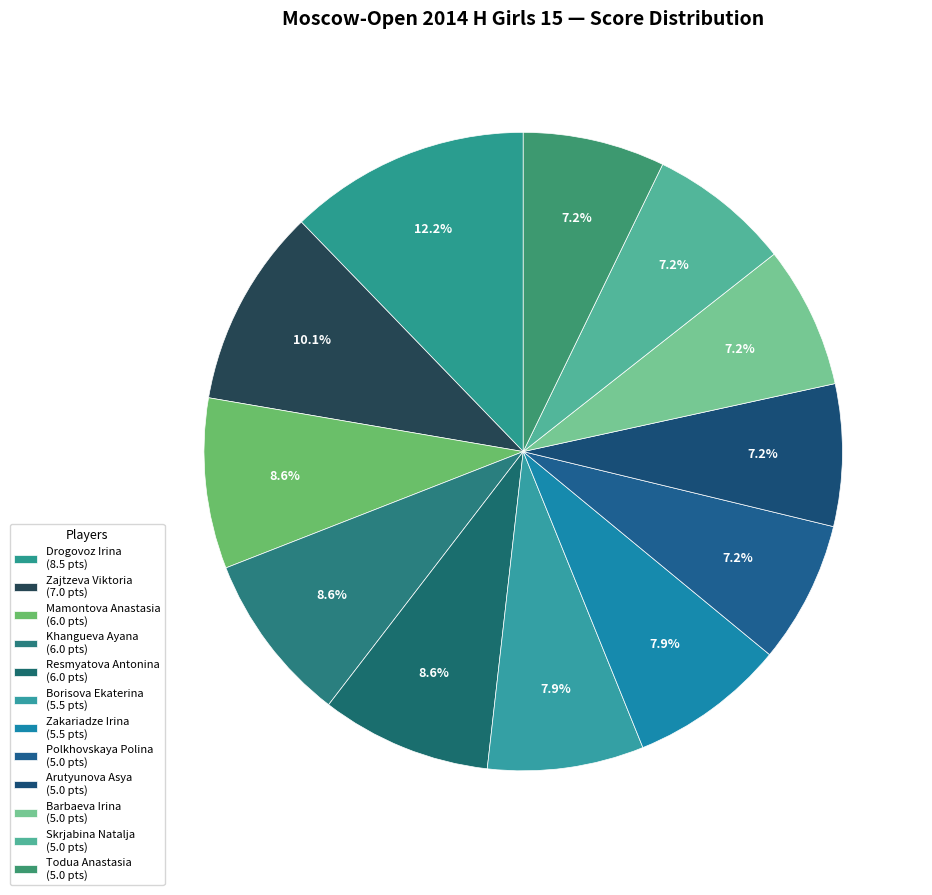

Rank the categories by value from lowest to highest.

Polkhovskaya Polina, Arutyunova Asya, Barbaeva Irina, Skrjabina Natalja, Todua Anastasia, Borisova Ekaterina, Zakariadze Irina, Mamontova Anastasia, Khangueva Ayana, Resmyatova Antonina, Zajtzeva Viktoria, Drogovoz Irina